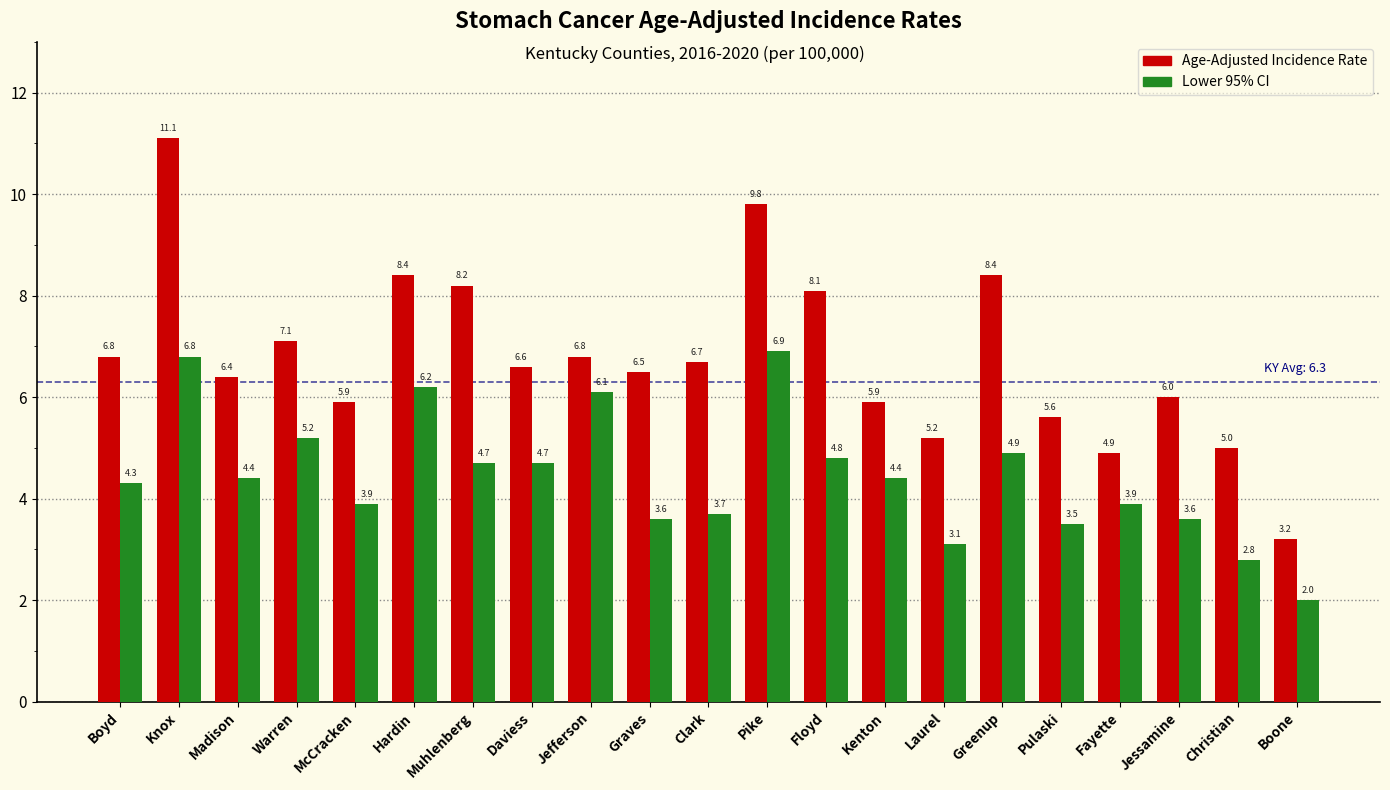

At Muhlenberg, list the series in order from smallest to largest.

Lower 95% CI, Age-Adjusted Incidence Rate